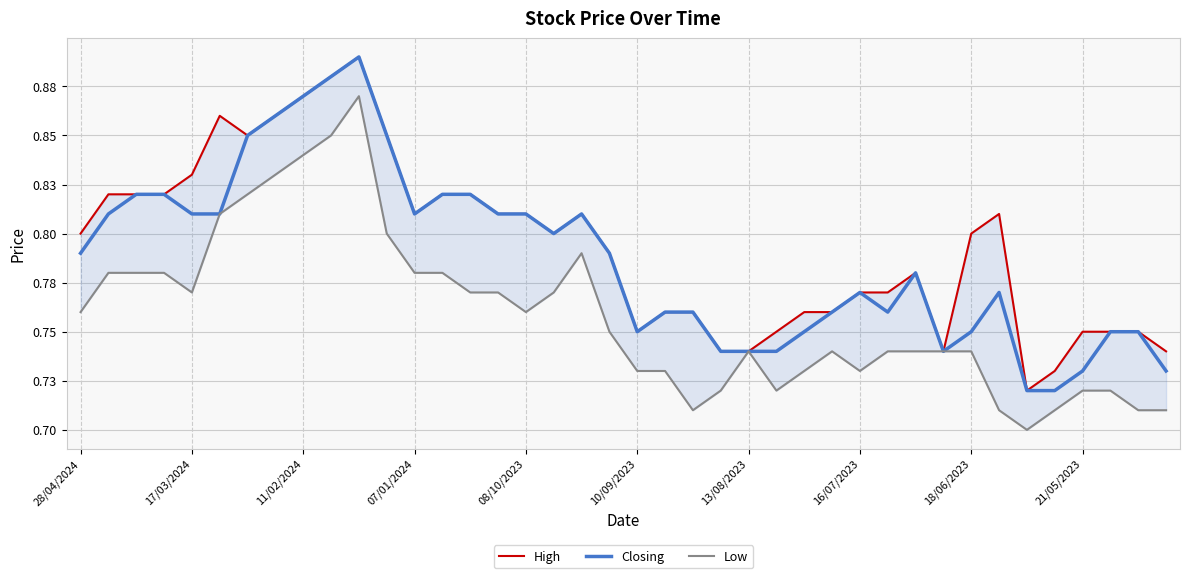

Which series has the widest spread of values?

High